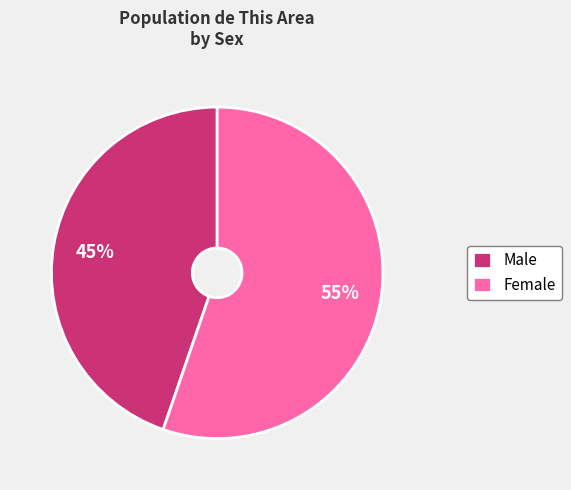

To the nearest percent, what is the combined percentage of Female and Male?

100%